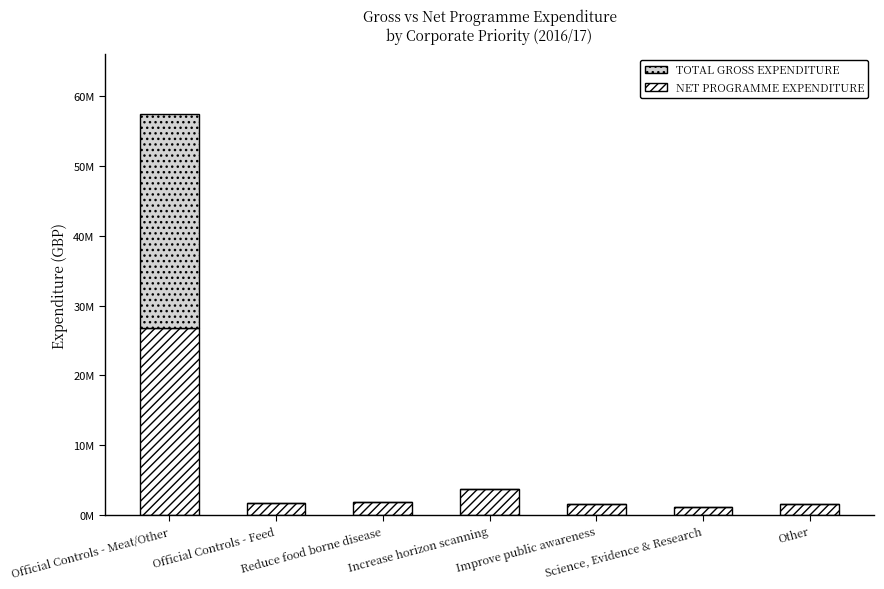

Are the bars grouped side by side (vs. stacked)?

No